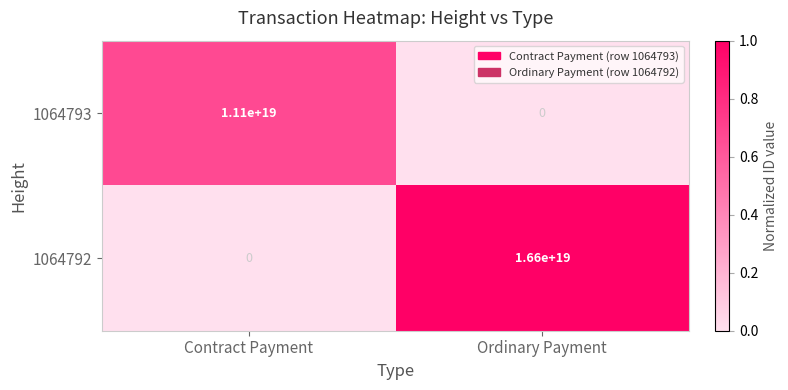

Which series has the largest range (max minus min)?

1064792